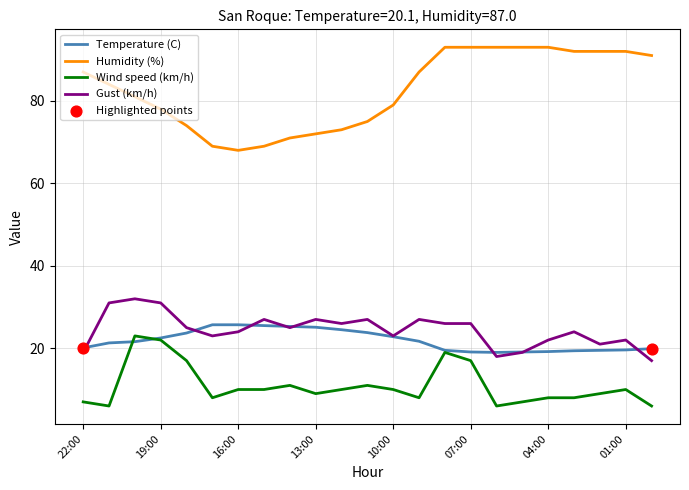

True or false: Gust (km/h) and Wind speed (km/h) cross at least once.

False